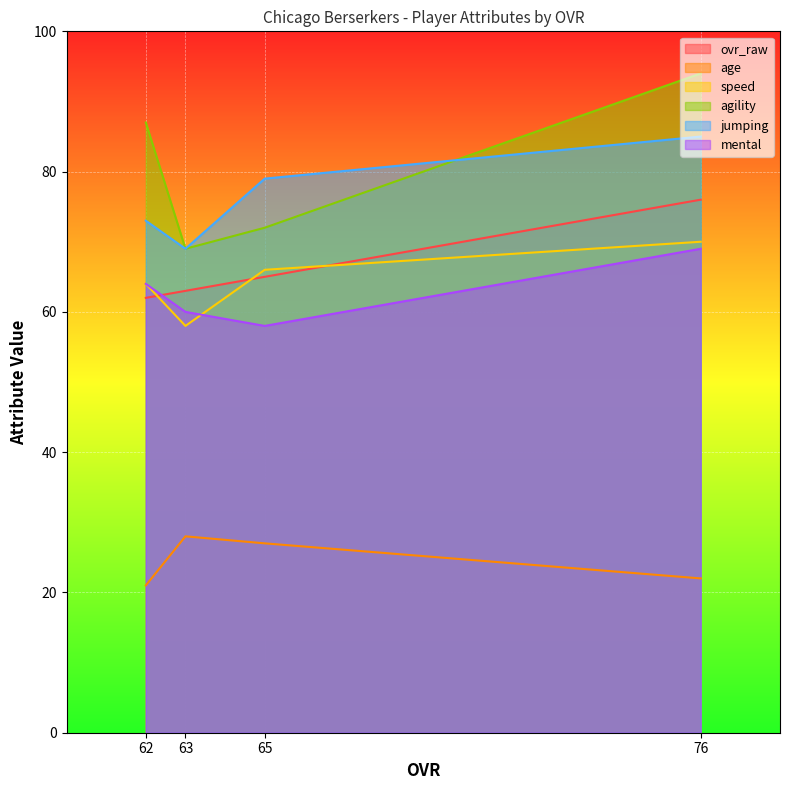

How many values in the speed series are below 66?

2